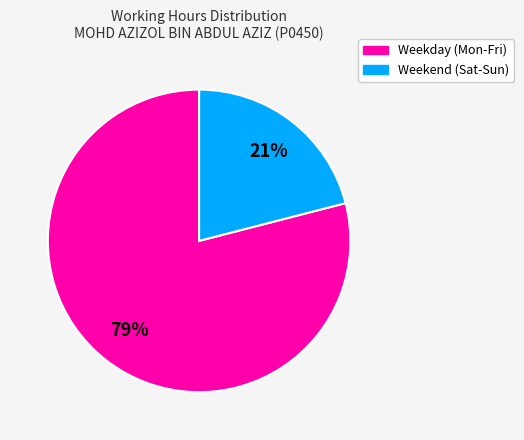

To the nearest percent, what is the difference between the largest and smallest slice percentages?

58%